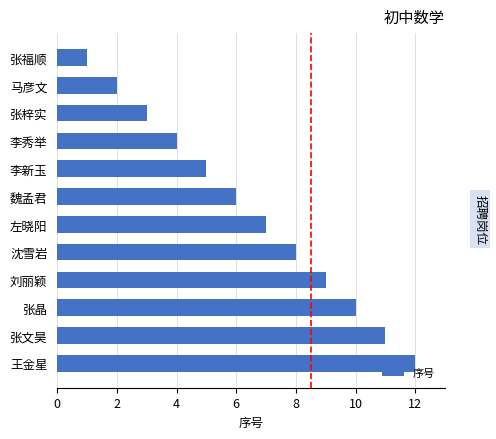

Is it true that the value at 魏孟君 is 1?

False